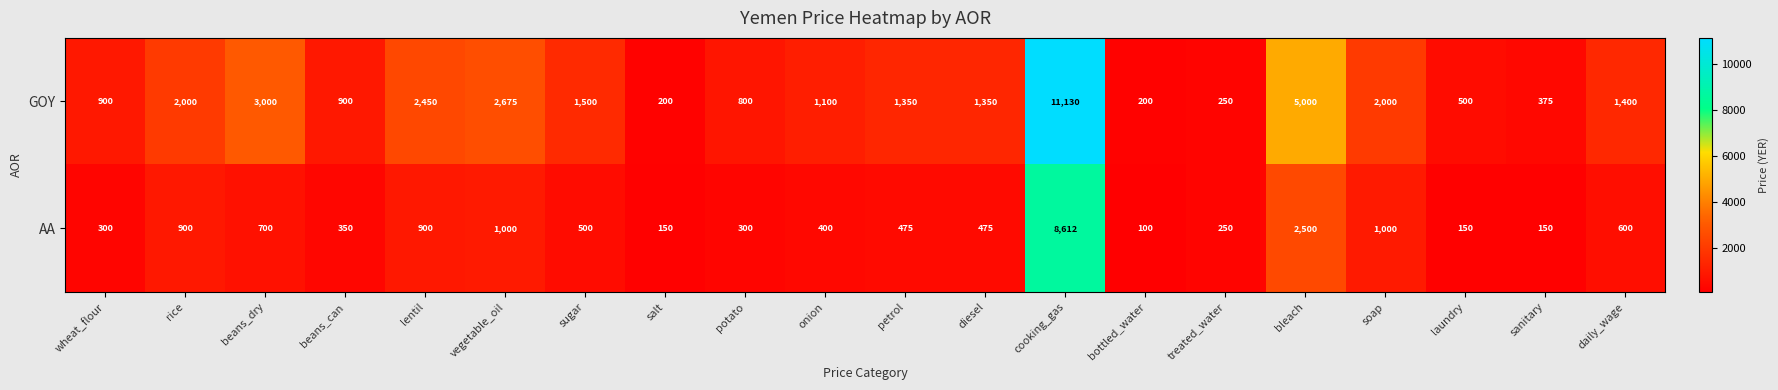

What is the sum of the GOY values at beans_can and rice?

2900